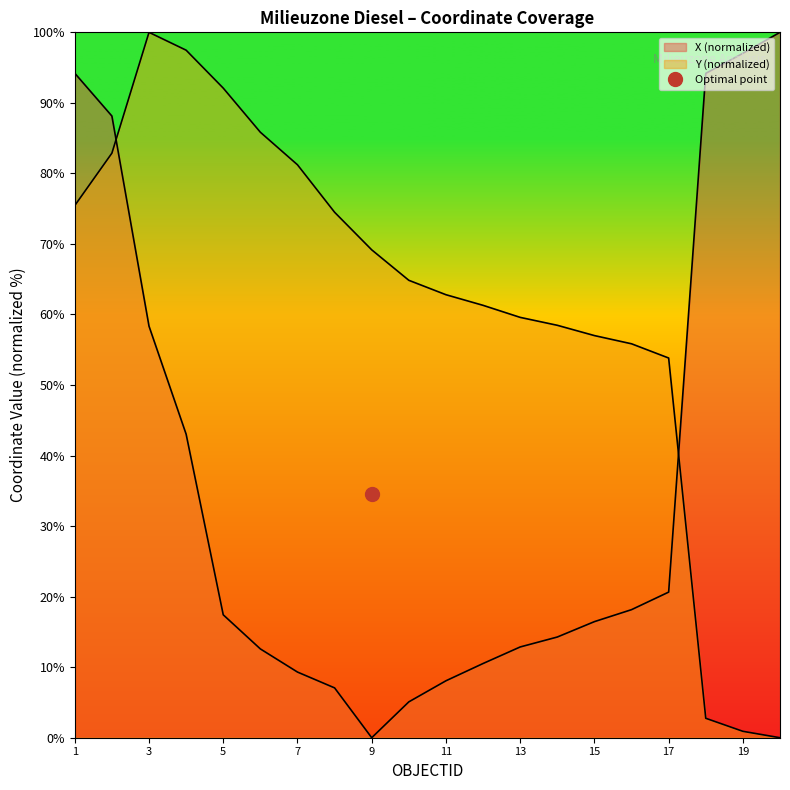

What is the highest value of the X (normalized) line series?

100.0